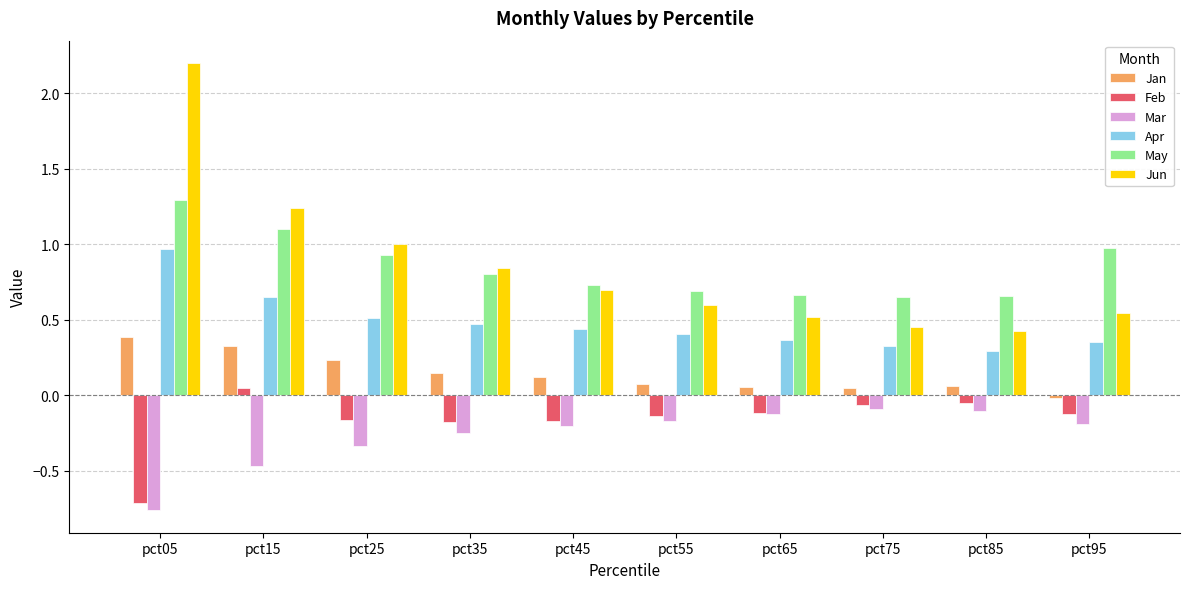

How many categories are shown in the chart?

10